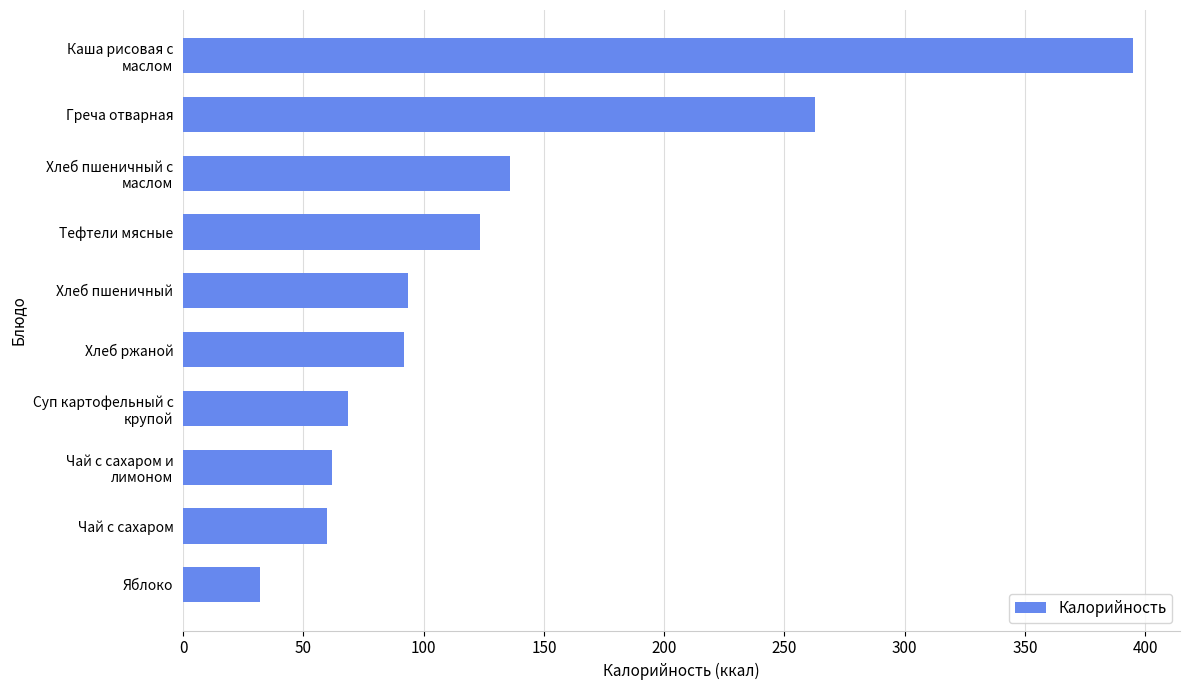

What is the sum of all values?

1324.9